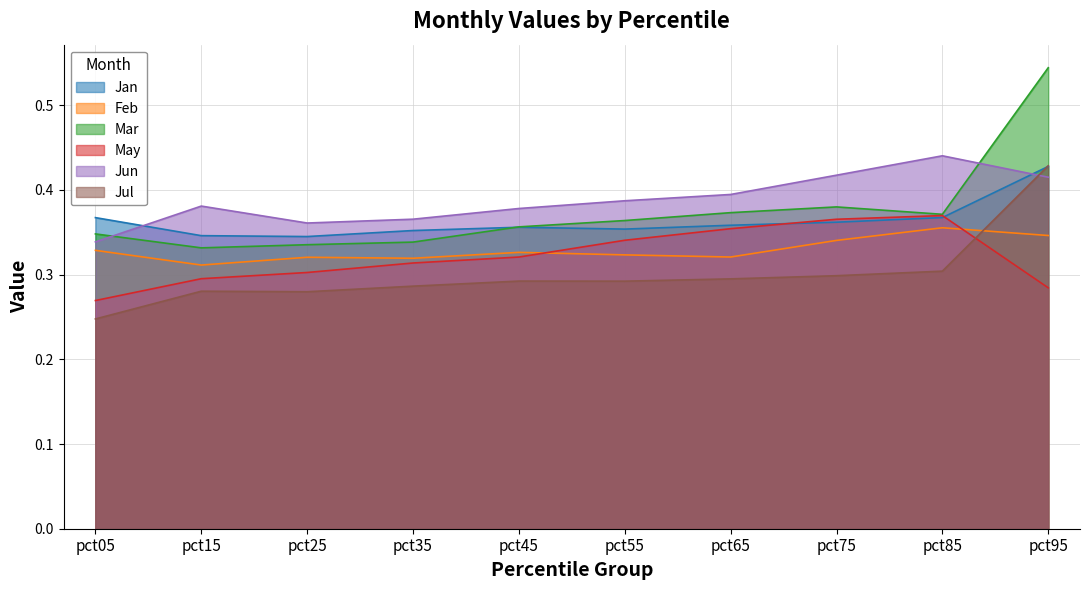

Reading left to right, transcribe all the data shown in this chart.

Jan: 0.4	0.3	0.3	0.4	0.4	0.4	0.4	0.4	0.4	0.4
Feb: 0.3	0.3	0.3	0.3	0.3	0.3	0.3	0.3	0.4	0.3
Mar: 0.3	0.3	0.3	0.3	0.4	0.4	0.4	0.4	0.4	0.5
May: 0.3	0.3	0.3	0.3	0.3	0.3	0.4	0.4	0.4	0.3
Jun: 0.3	0.4	0.4	0.4	0.4	0.4	0.4	0.4	0.4	0.4
Jul: 0.2	0.3	0.3	0.3	0.3	0.3	0.3	0.3	0.3	0.4